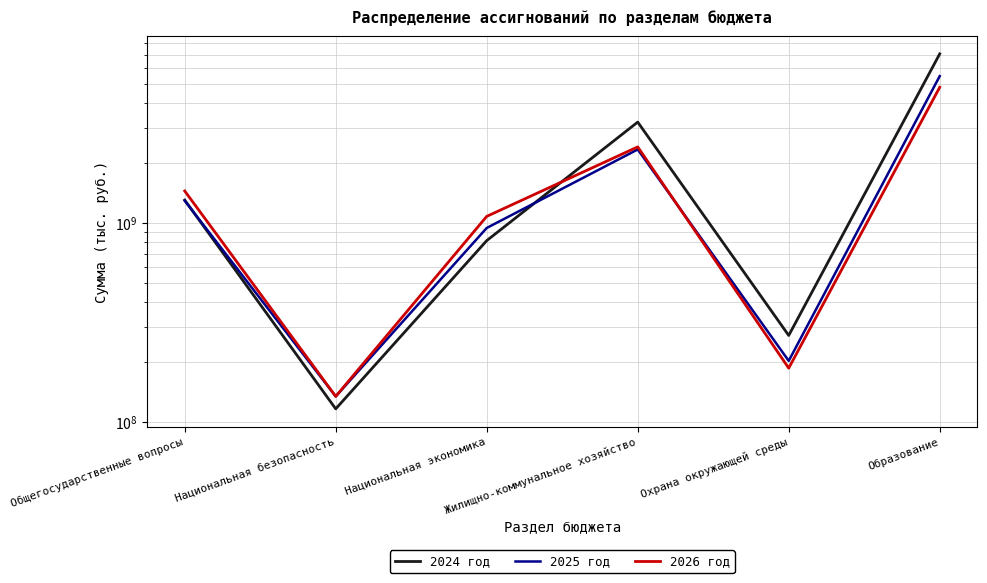

Which series has the largest range (max minus min)?

2024 год